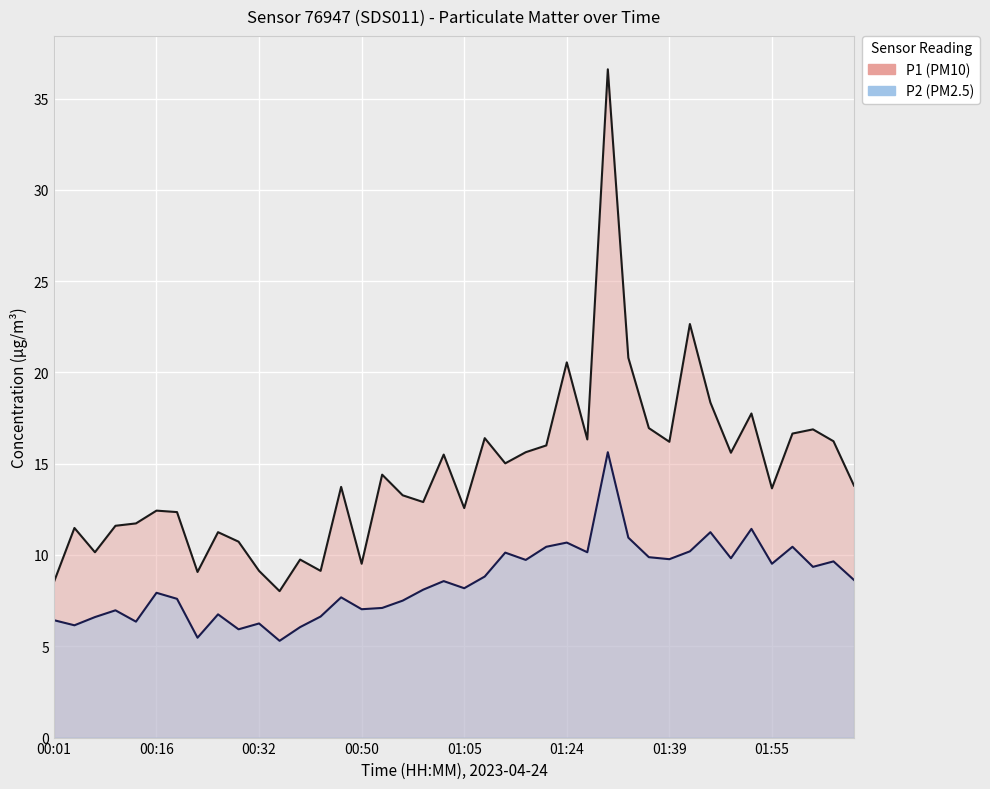

What position from the right is 01:36?

11